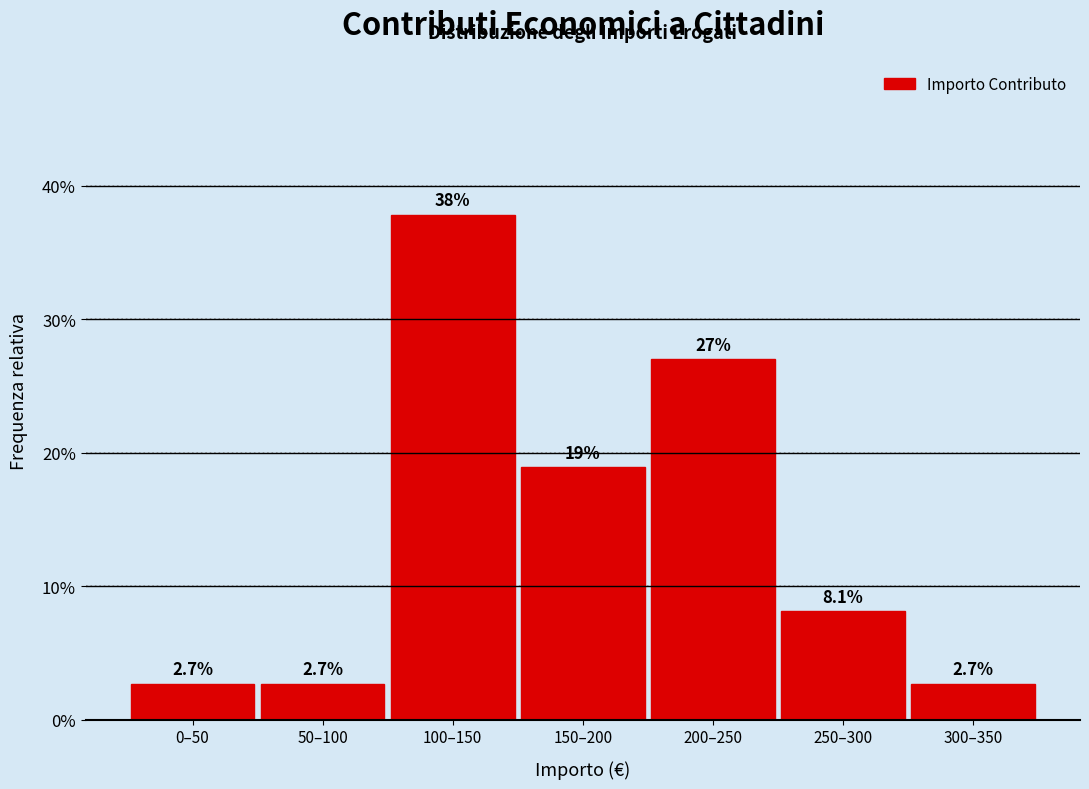

Reading left to right, what are all the values shown in this chart?

0–50=2.7	50–100=2.7	100–150=37.8	150–200=18.9	200–250=27.0	250–300=8.1	300–350=2.7